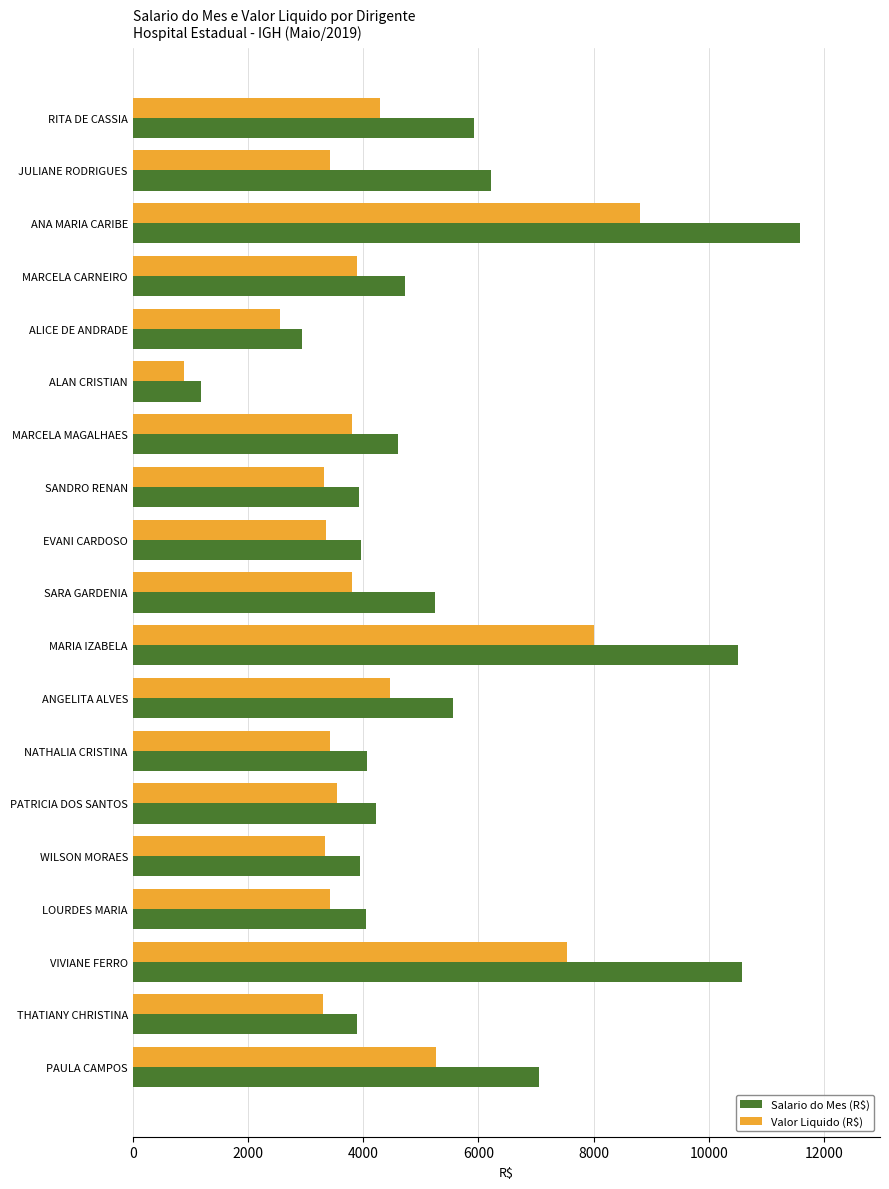

What is the difference between the highest and lowest values at WILSON MORAES?

604.9